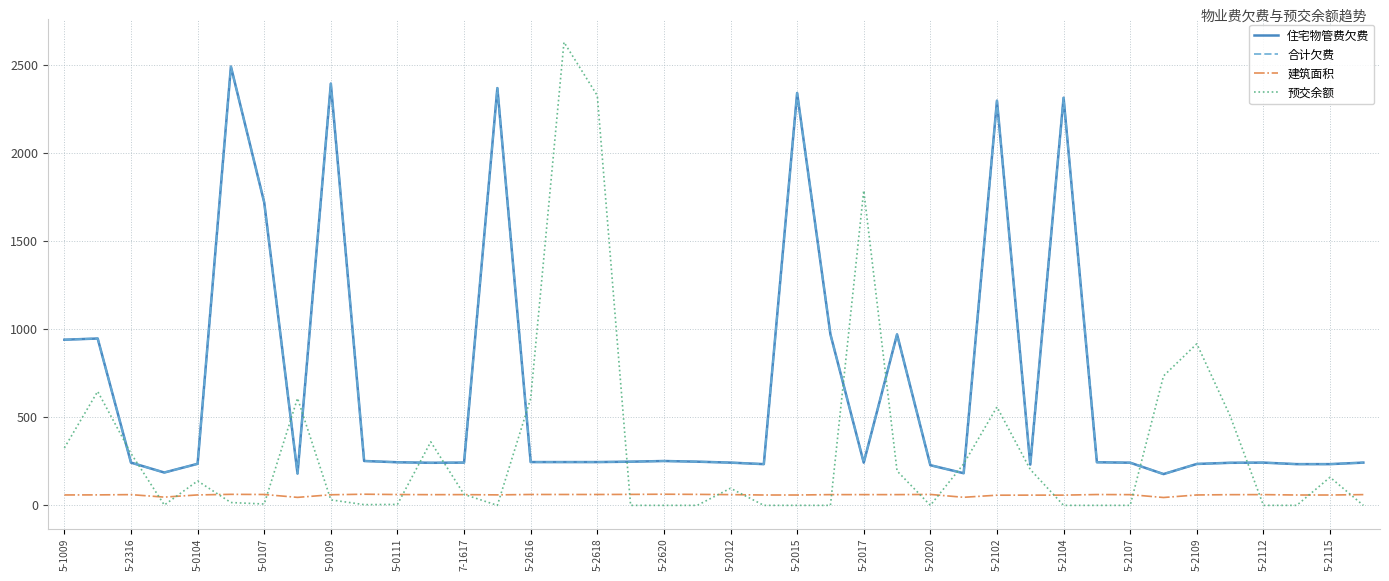

Does the chart have visible grid lines?

Yes